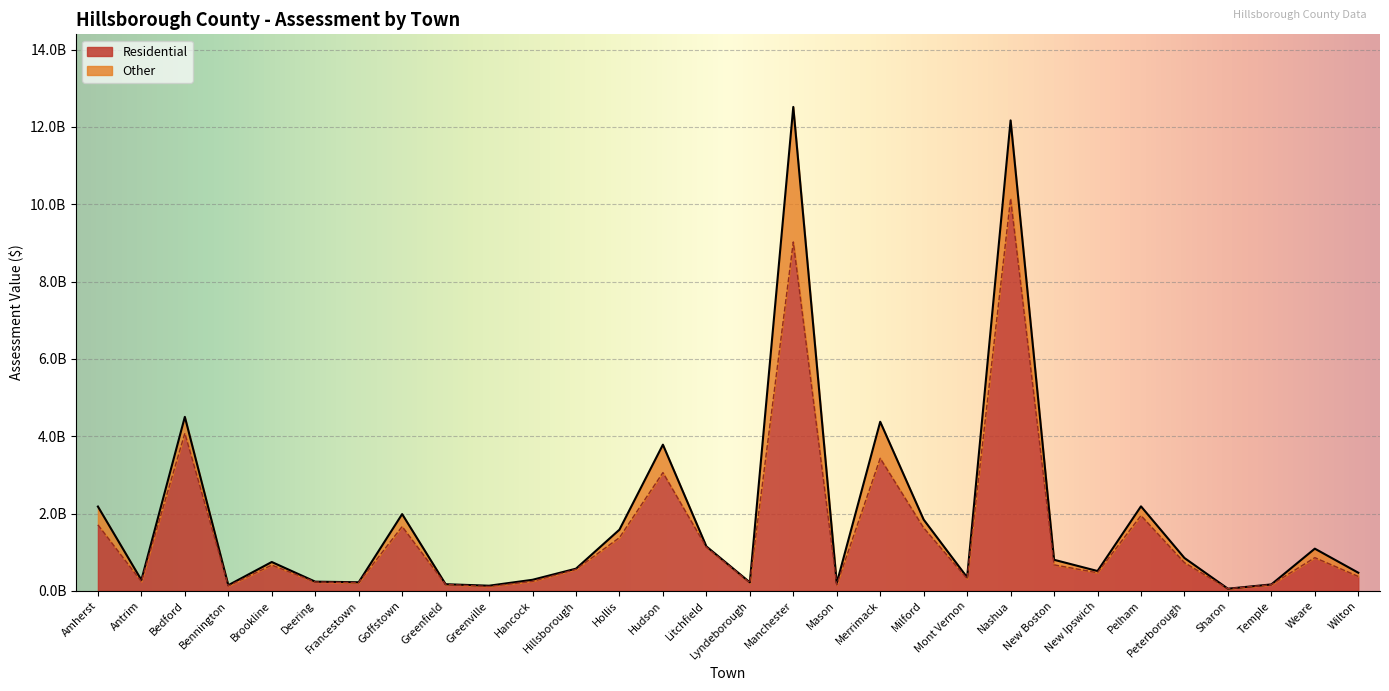

Is it true that the value at Lyndeborough is 283042832?

False